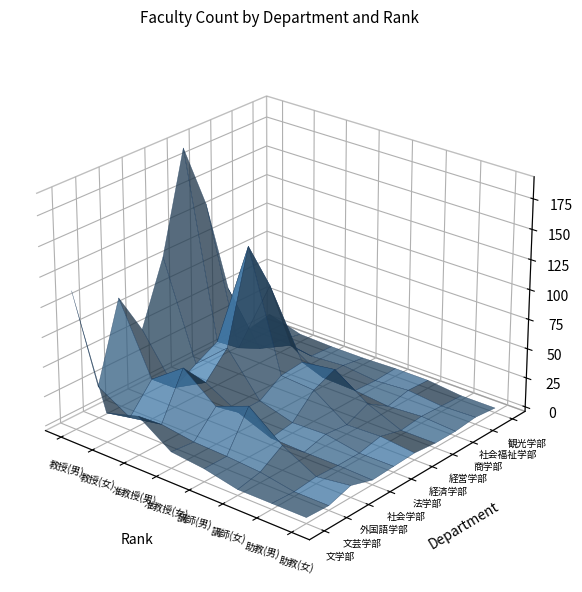

At which label is 経営学部 closest to 67?

外国語学部